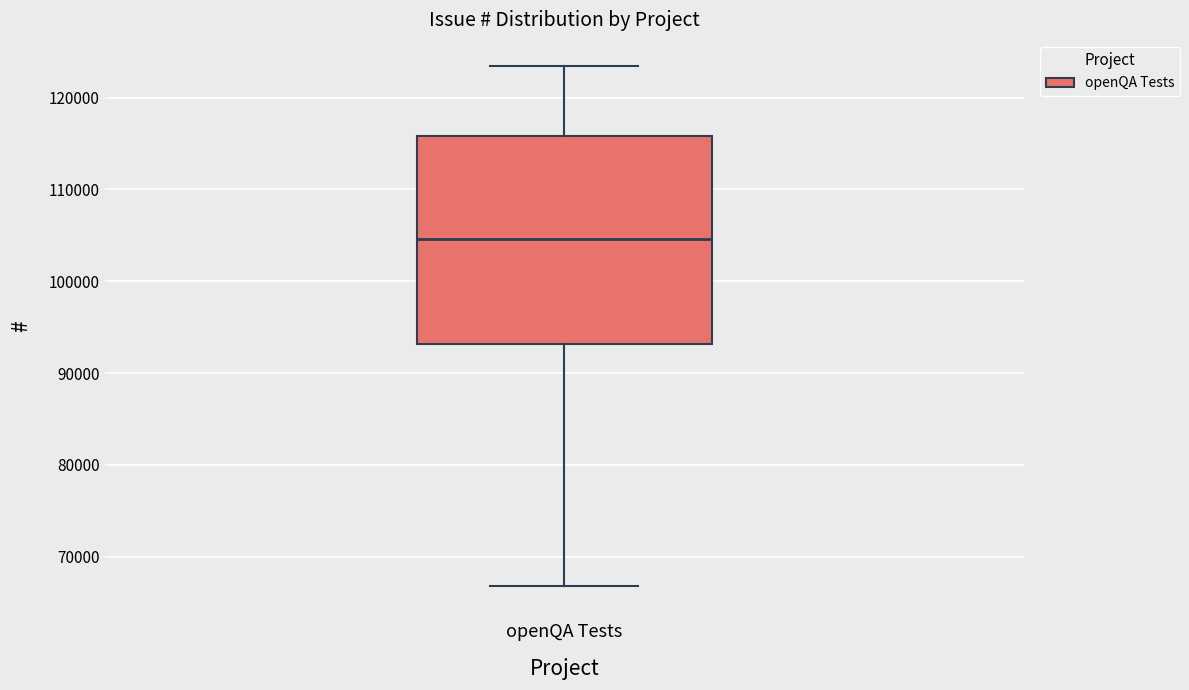

Transcribe this box plot: give where the median line is, the range the box spans, and where the two whiskers end, as read against the y-axis. The values are not printed on the chart, so give them approximately, as read against the axis.

median 105000, box 93000 to 116000, whiskers 67000 to 123000